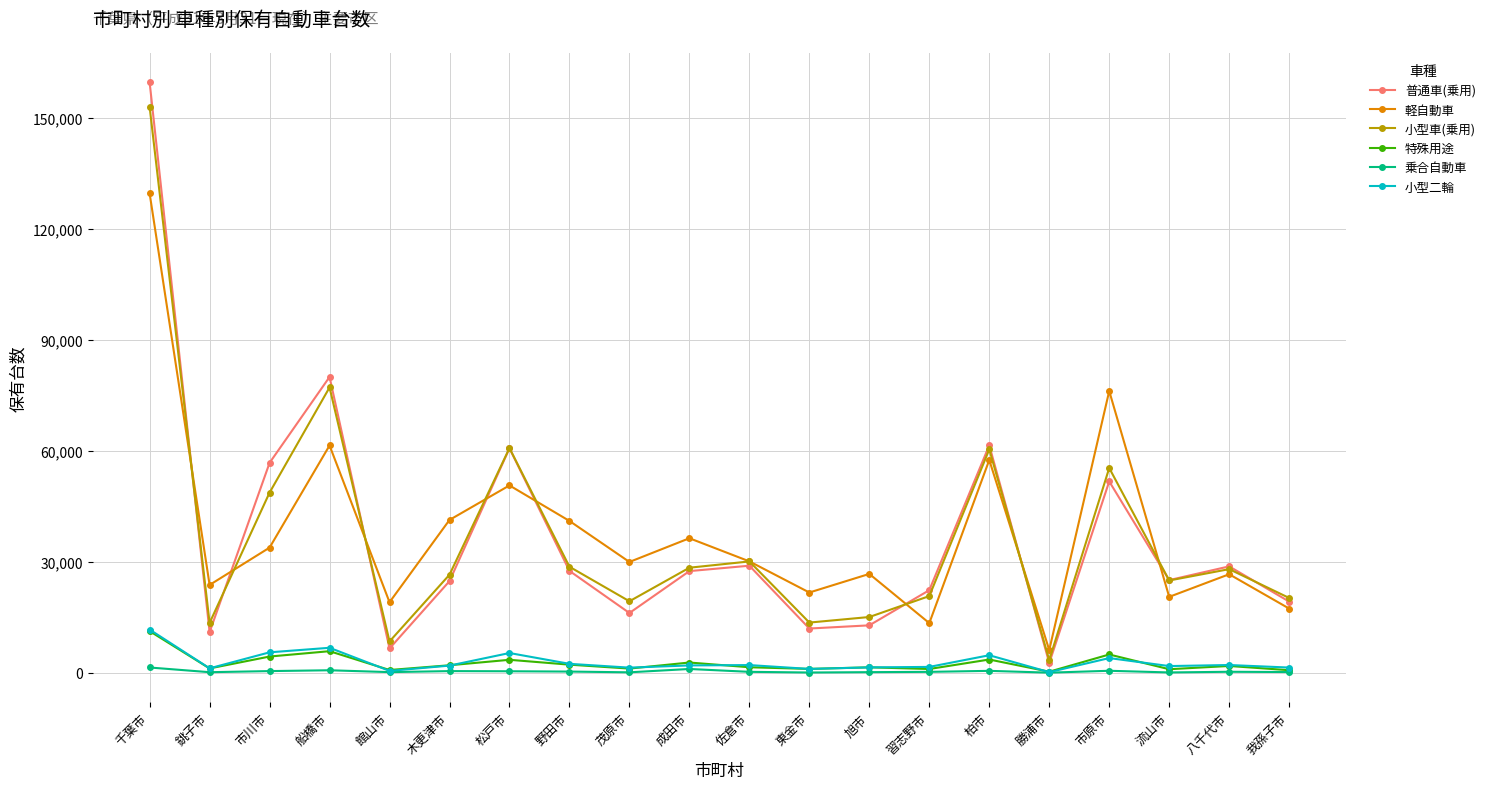

Where is the first local minimum for 小型二輪?

銚子市